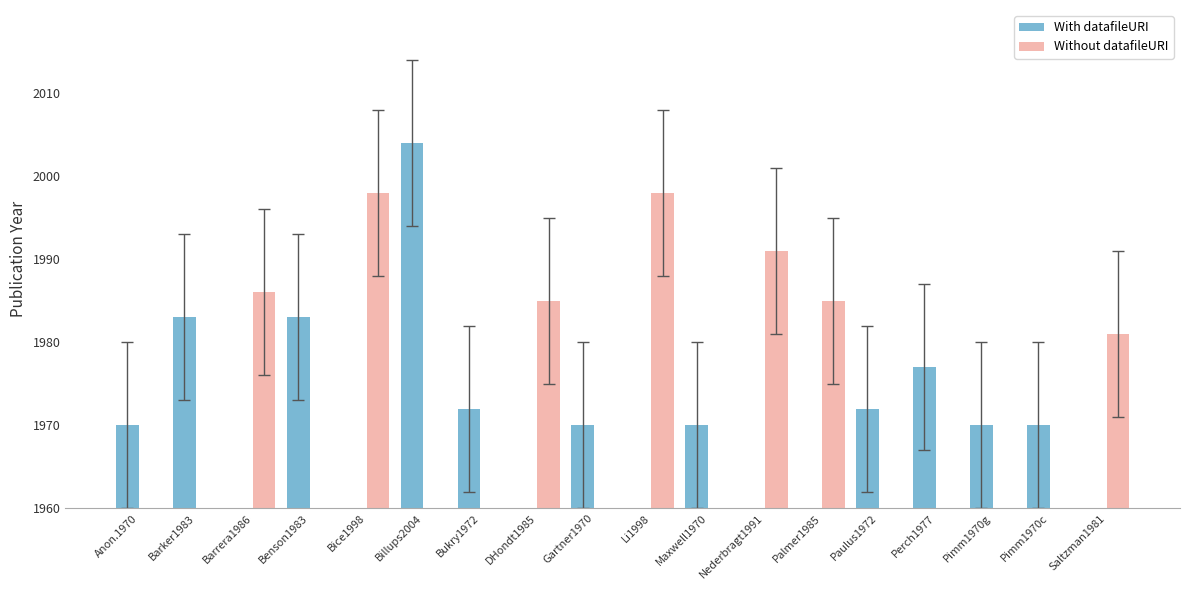

What is the label of the 12th bar from the left?

Nederbragt1991